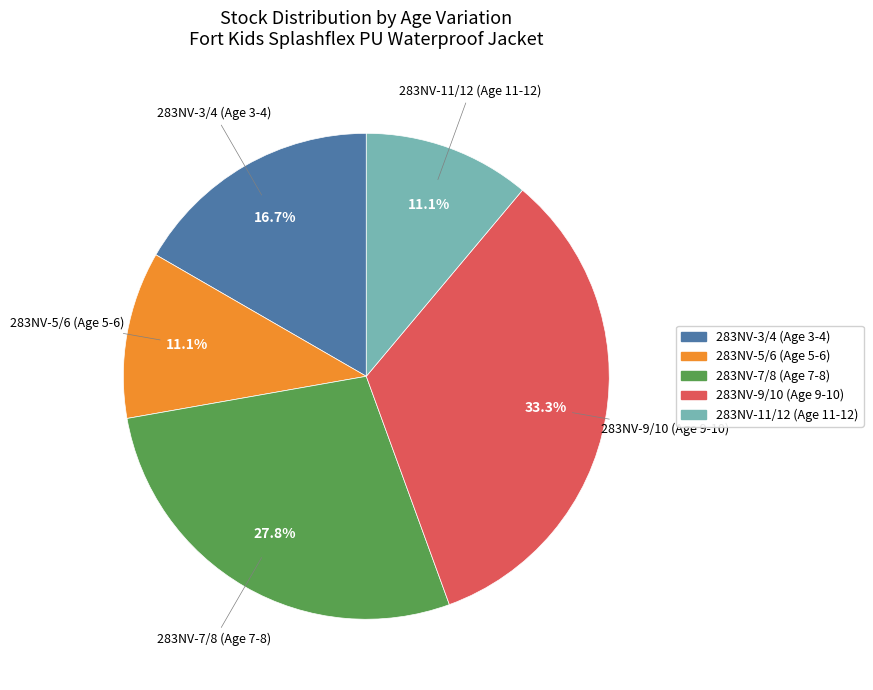

Is there a majority slice in this chart?

No